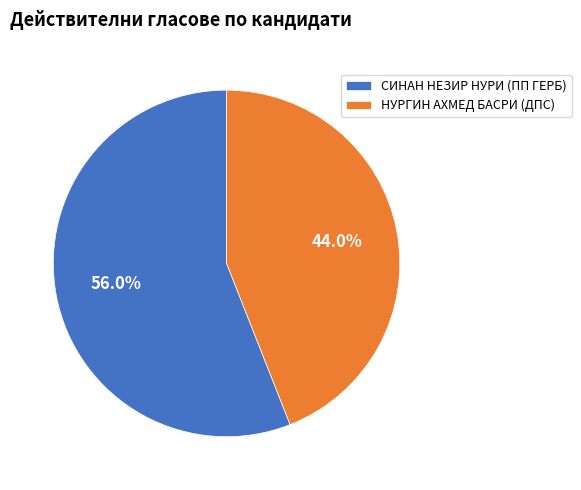

Count the number of slices in the pie.

2